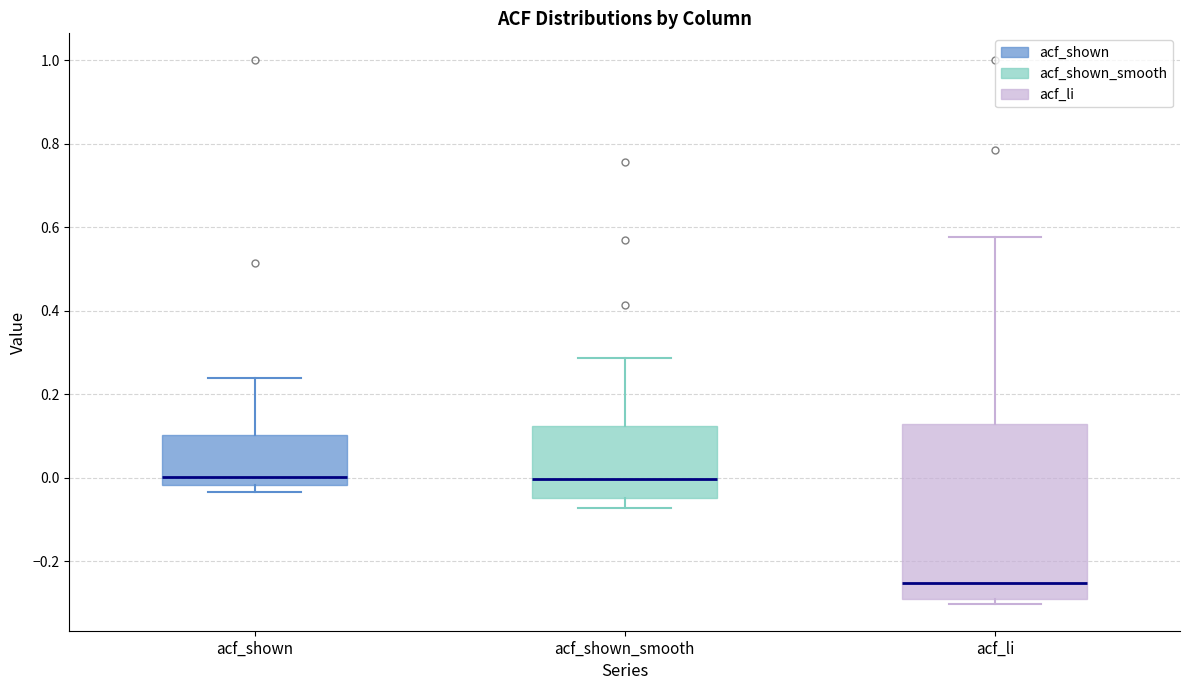

Where is the lower edge of the box for acf_li on the y-axis? The values are not printed on the chart, so give them approximately, as read against the axis.

-0.30